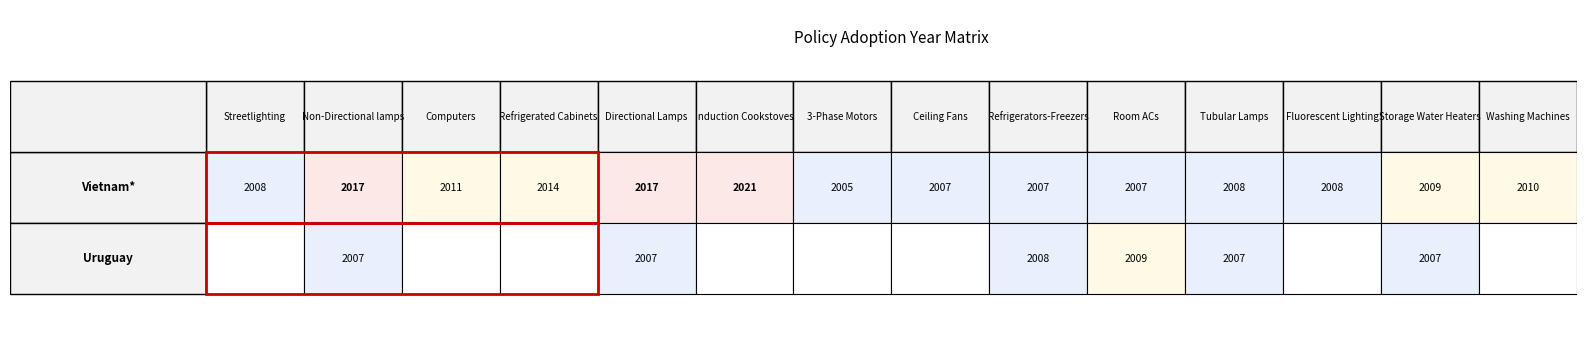

The Vietnam* series shows 2017 at 4. True or false?

True